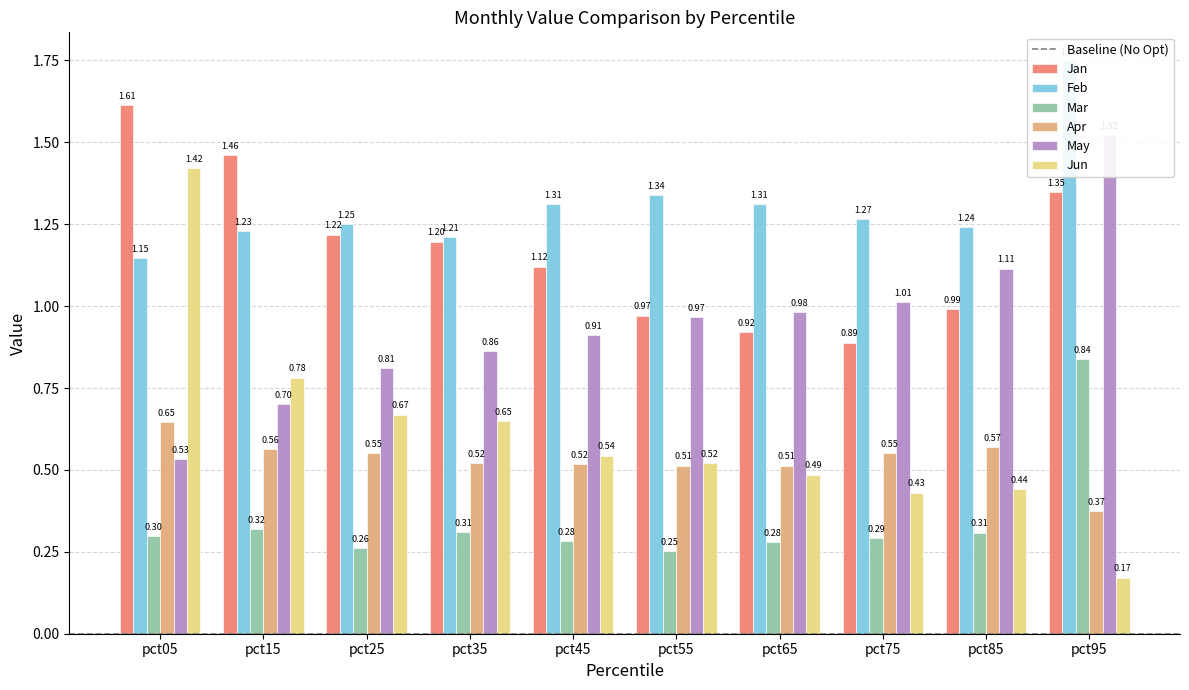

Rank the series by their maximum value, from lowest to highest.

Apr, Mar, Jun, May, Jan, Feb